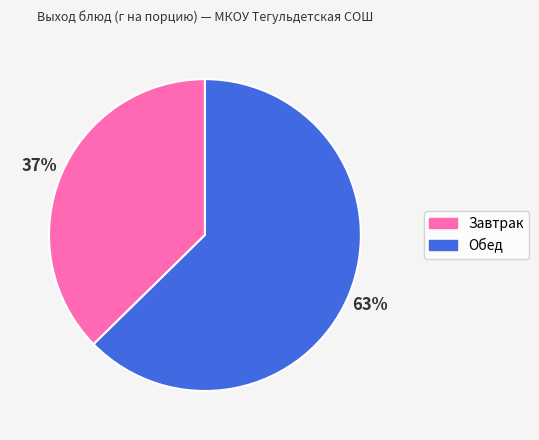

Is there a majority slice in this chart?

Yes